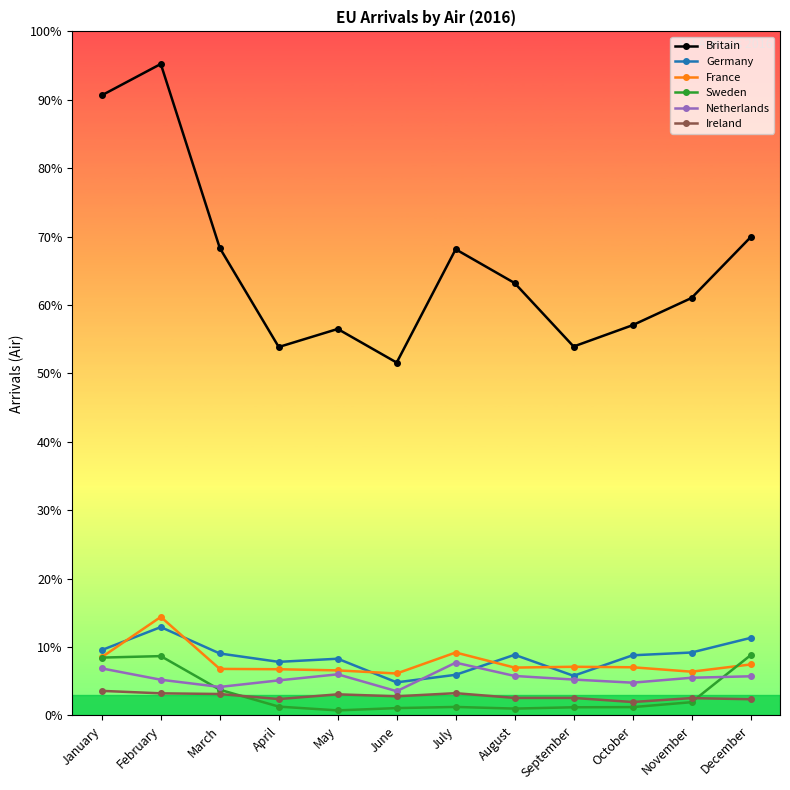

What are all the series names shown in the legend?

Britain, Germany, France, Sweden, Netherlands, Ireland